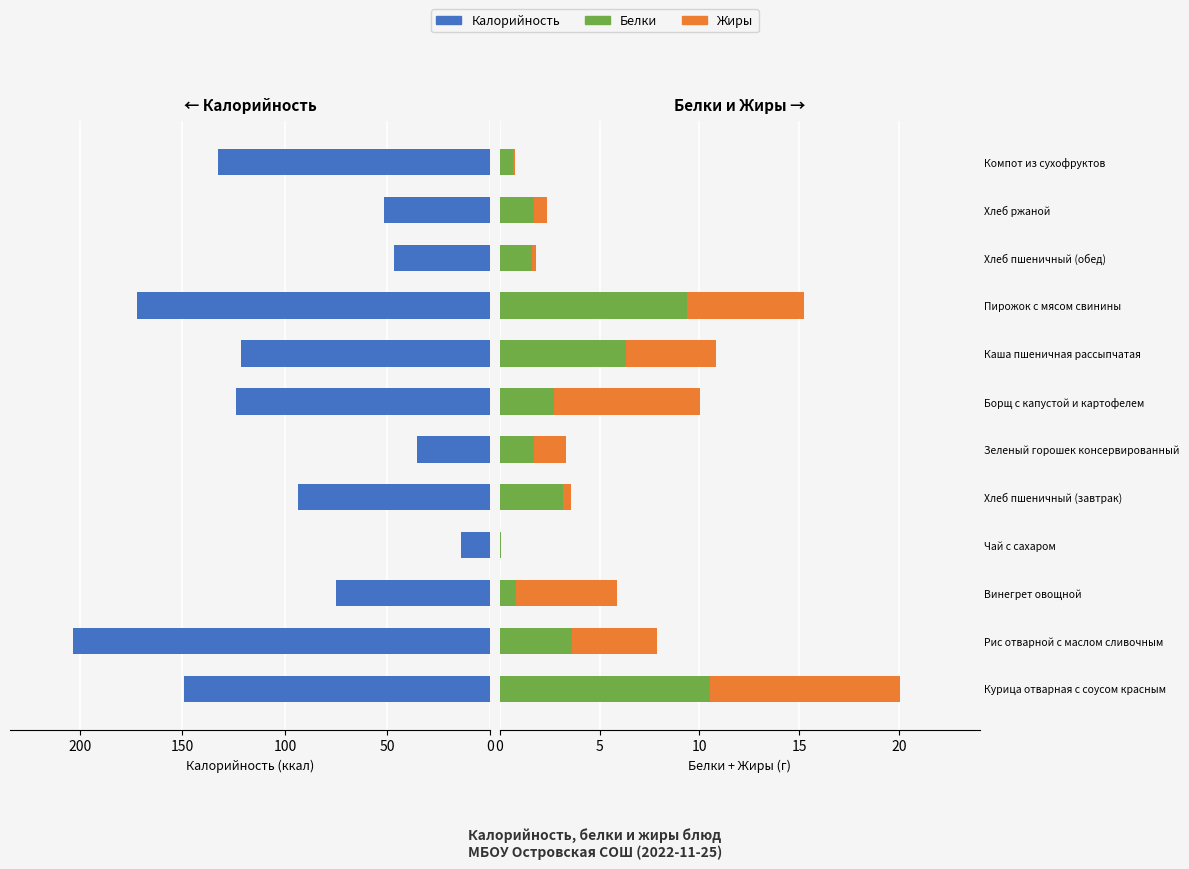

Count the number of data series in this chart.

3